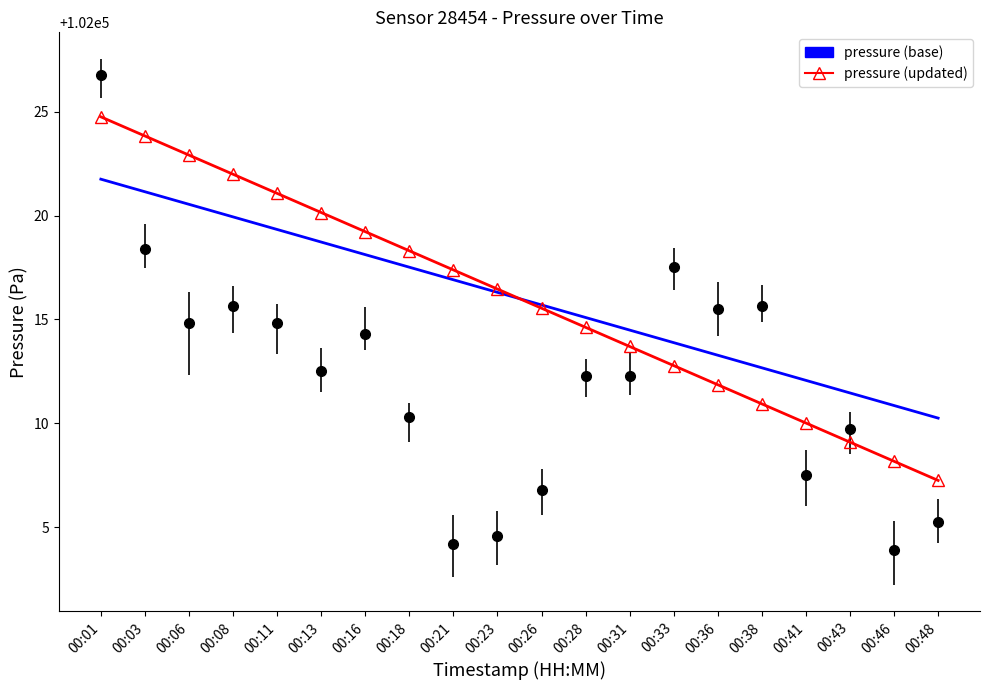

How many distinct data groups are displayed?

3